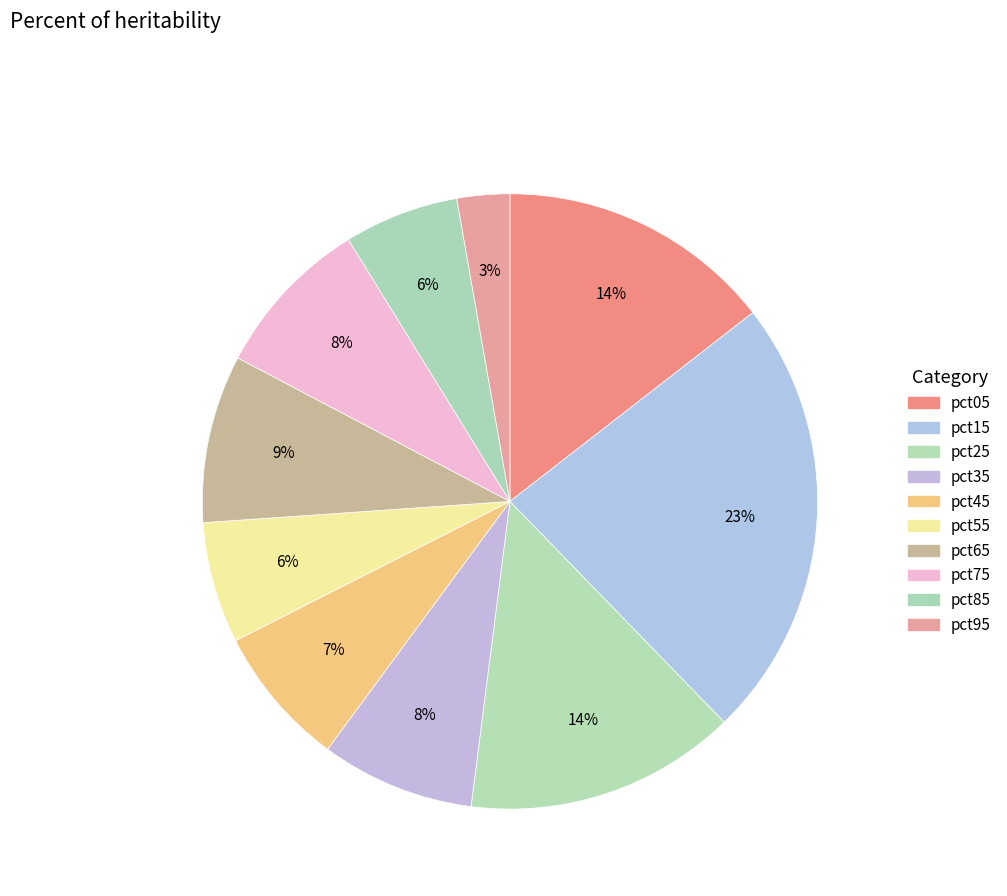

Count the number of slices in the pie.

10